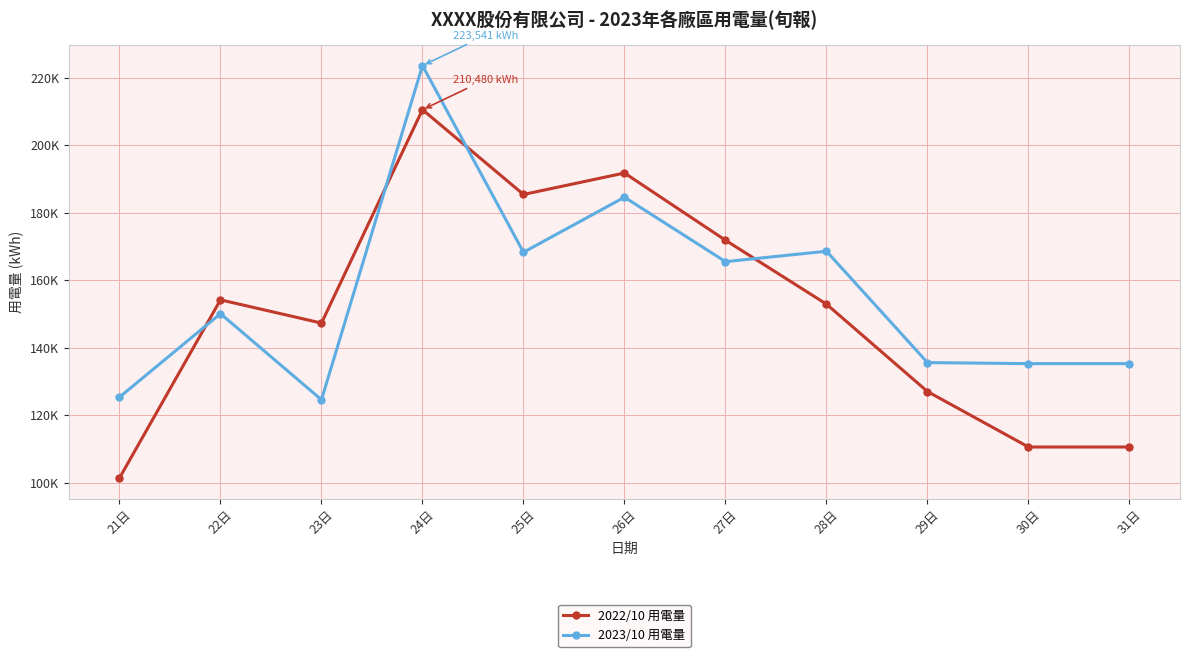

Rank the series by their maximum value, from lowest to highest.

2022/10 用電量, 2023/10 用電量